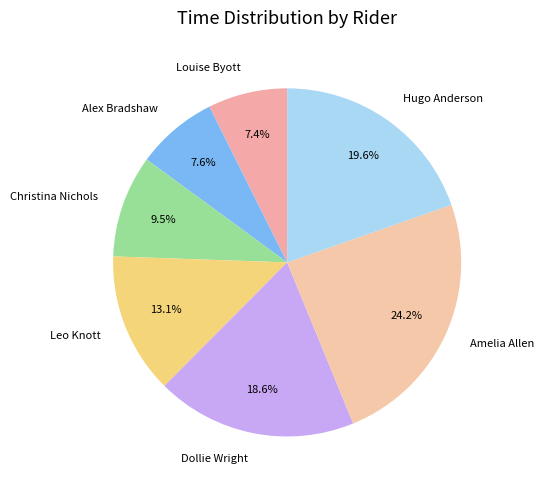

Combined, what portion of the pie is Dollie Wright and Leo Knott?

31.7%